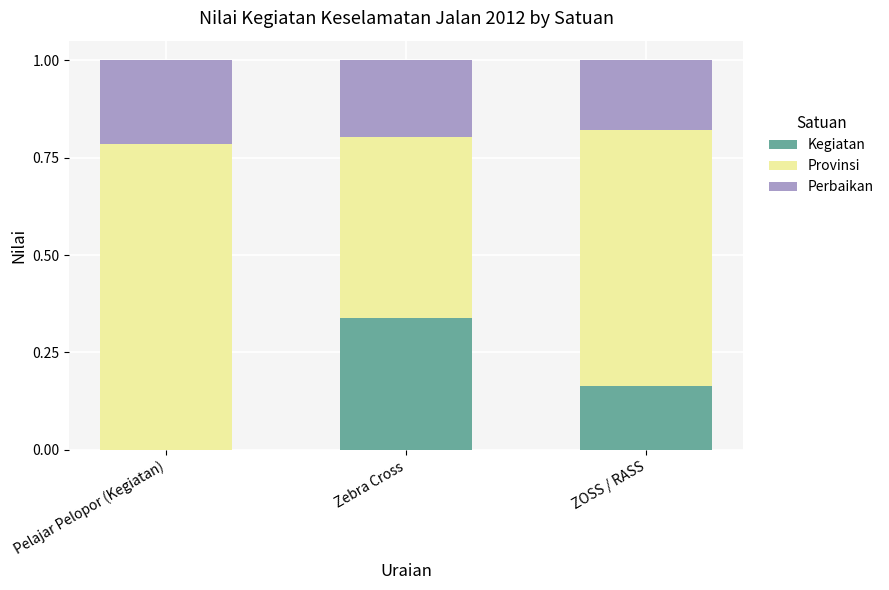

At which label does Kegiatan reach its peak?

Zebra Cross